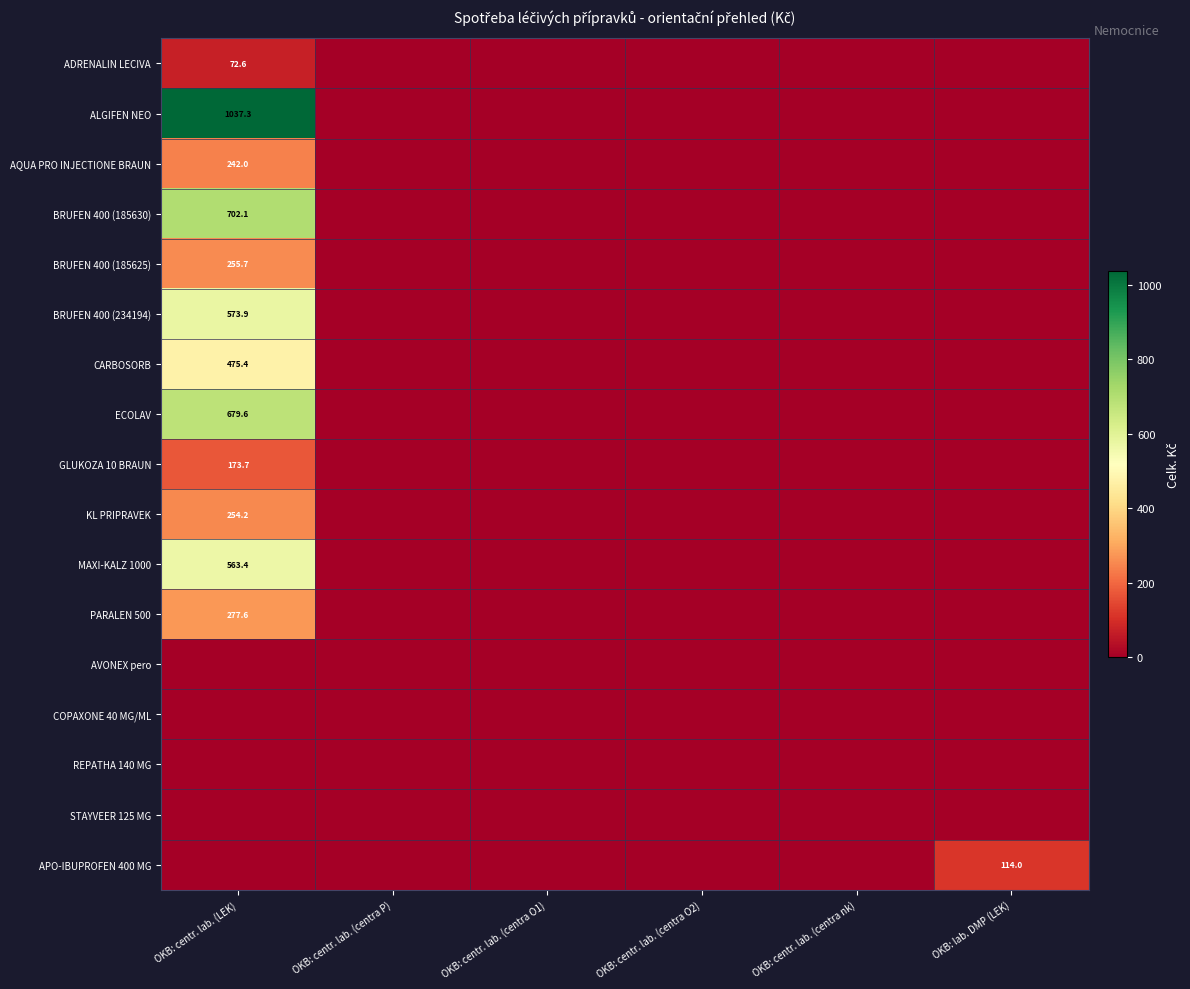

Is it true that MAXI-KALZ 1000 equals 257.9 at OKB: centr. lab. (centra O2)?

False